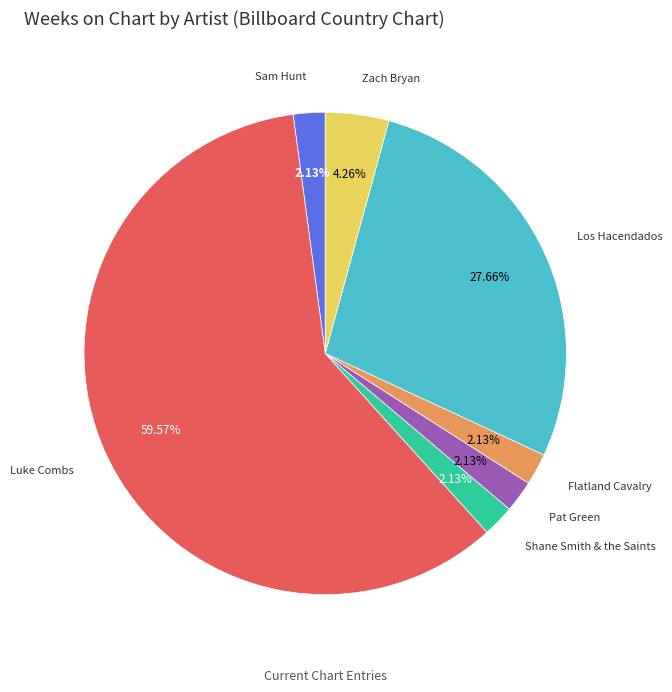

How many slices are in this pie chart?

7